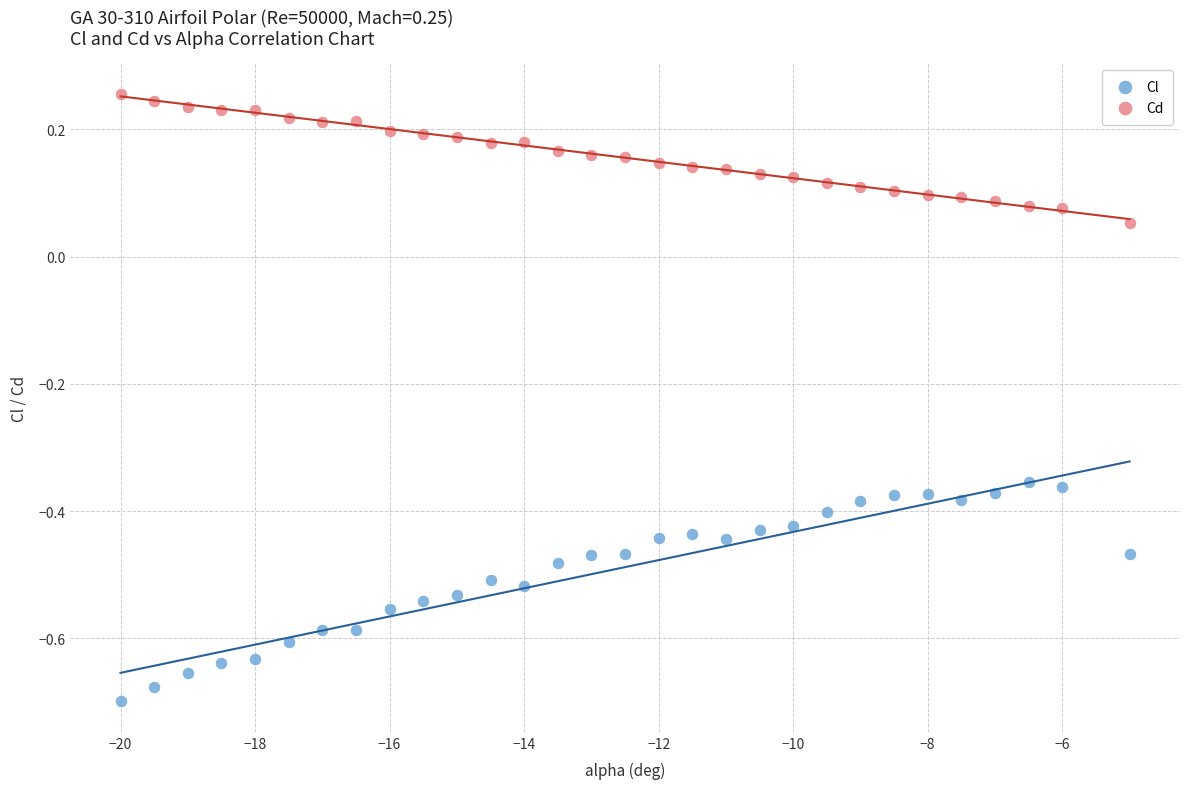

Which series contains the lowest Y value?

Cl